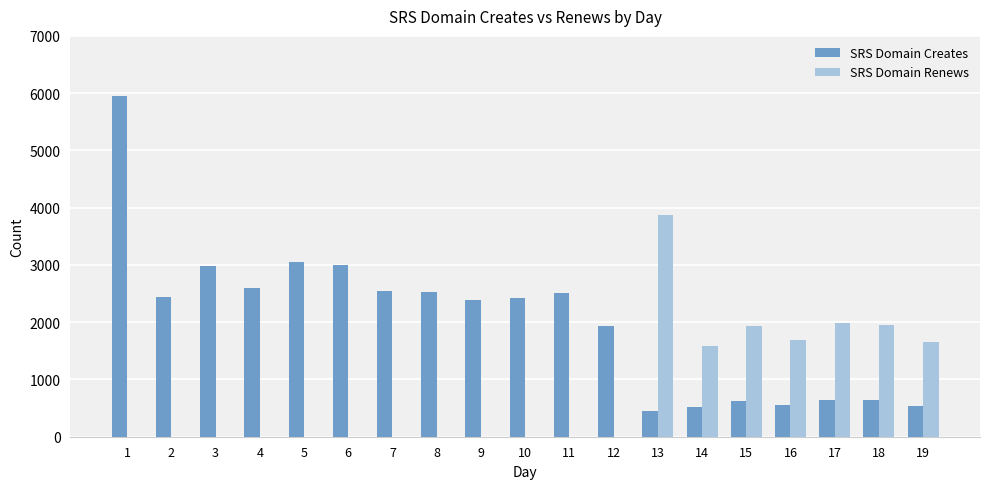

What is the approximate value of SRS Domain Renews at 13?

3871